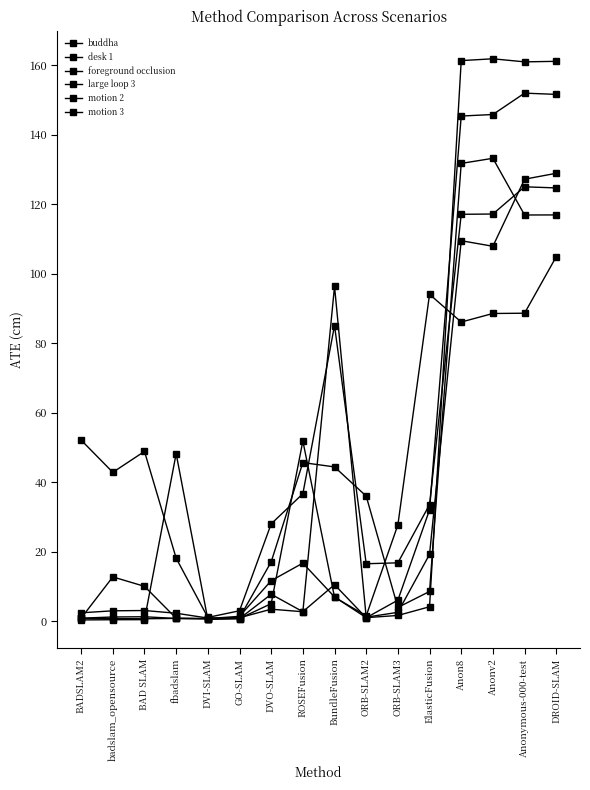

Is the value of desk 1 at ORB-SLAM3 greater than the value of buddha at Anonv2?

No